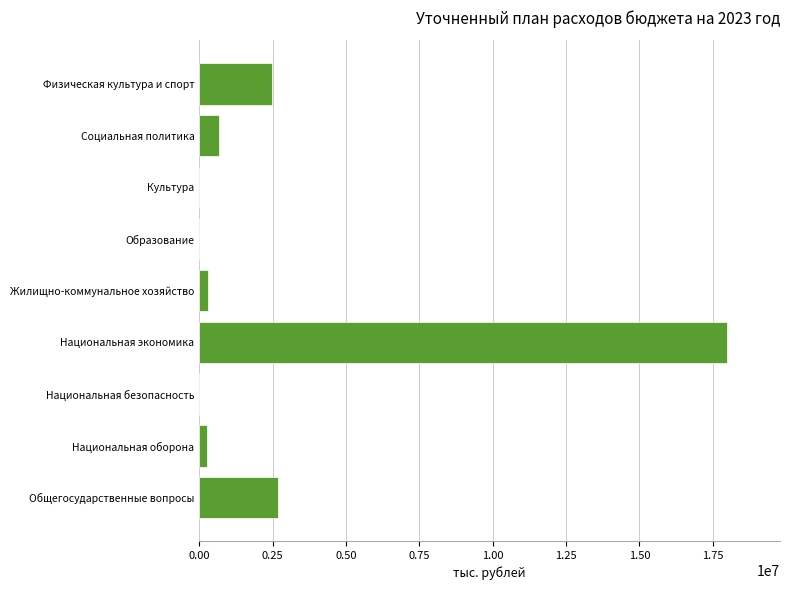

What is the sum of all values?

24420624.0